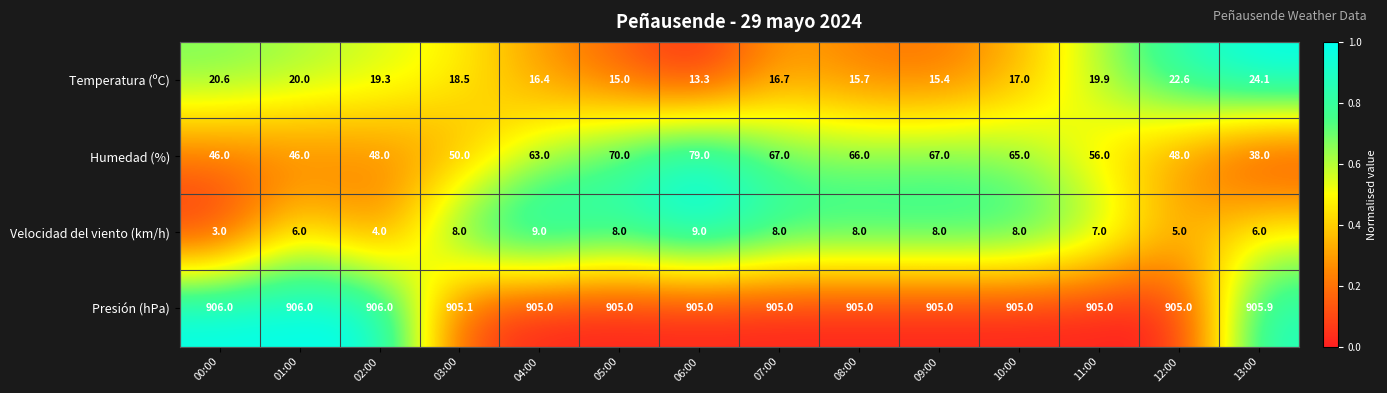

Which series has the largest total across all categories?

Presión (hPa)